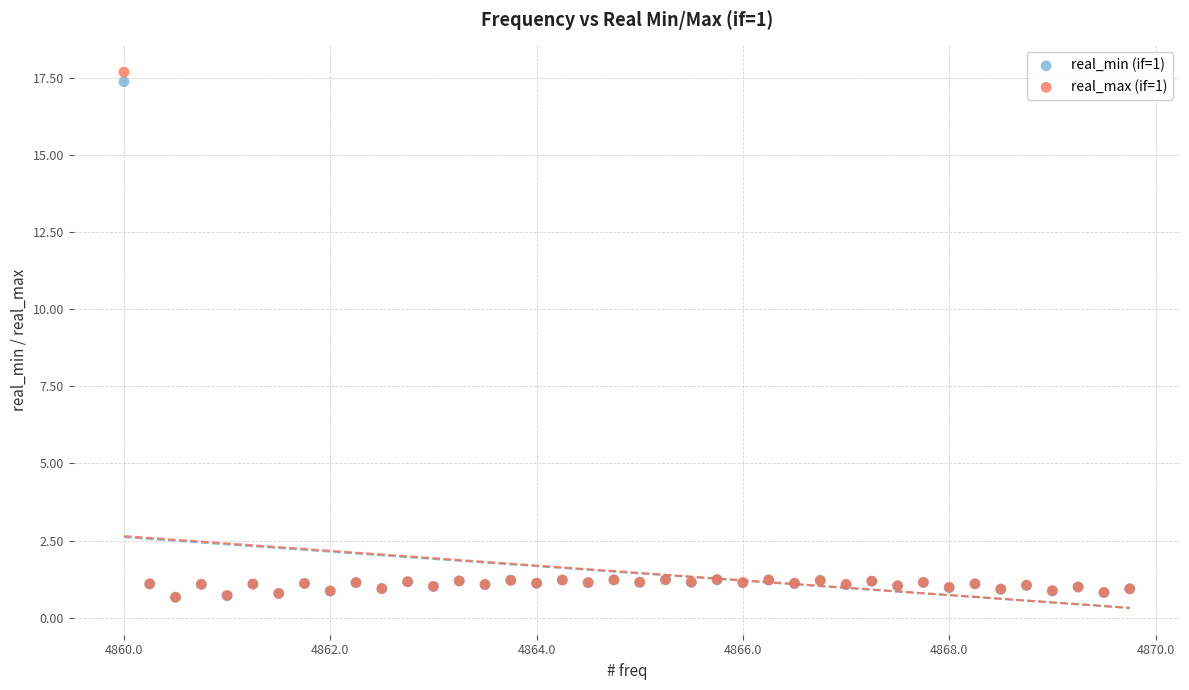

What are all the series names shown in the legend?

real_min (if=1), real_max (if=1)